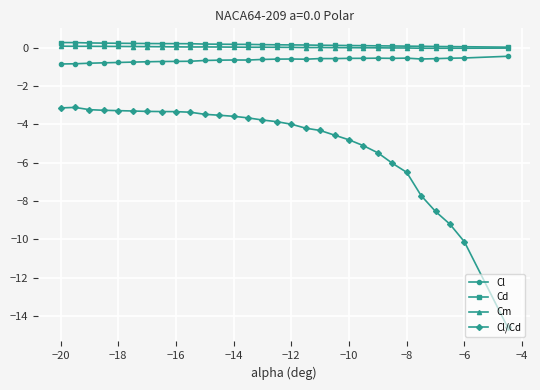

What are all the series names shown in the legend?

Cl, Cd, Cm, Cl/Cd